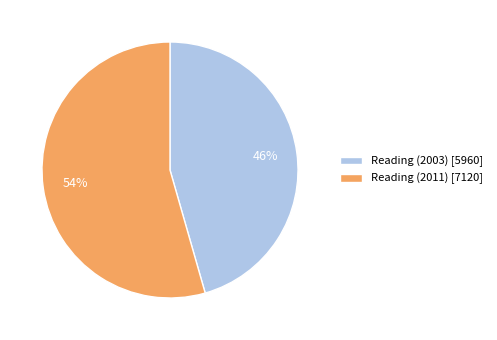

Do Reading (2003) and Reading (2011) together represent more than half of the pie?

Yes